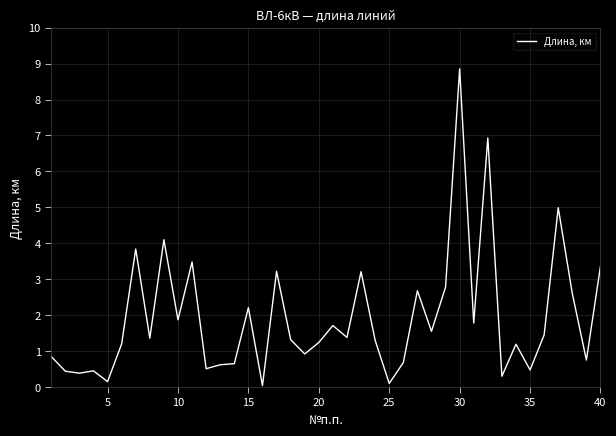

What is the maximum value shown in the chart?

8.9